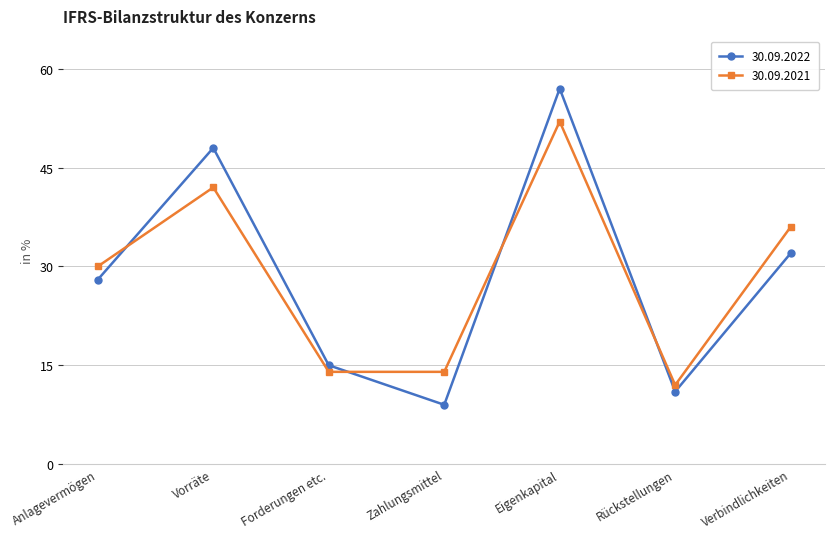

At how many categories does at least one series exceed 53?

1